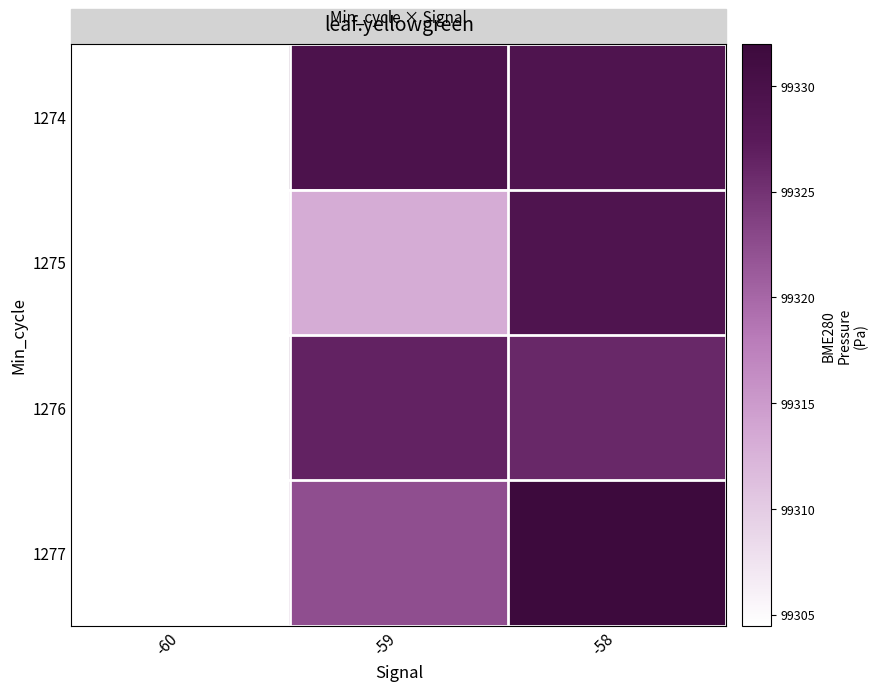

What is the sum of the 1276 values at -59 and -60?

198631.1